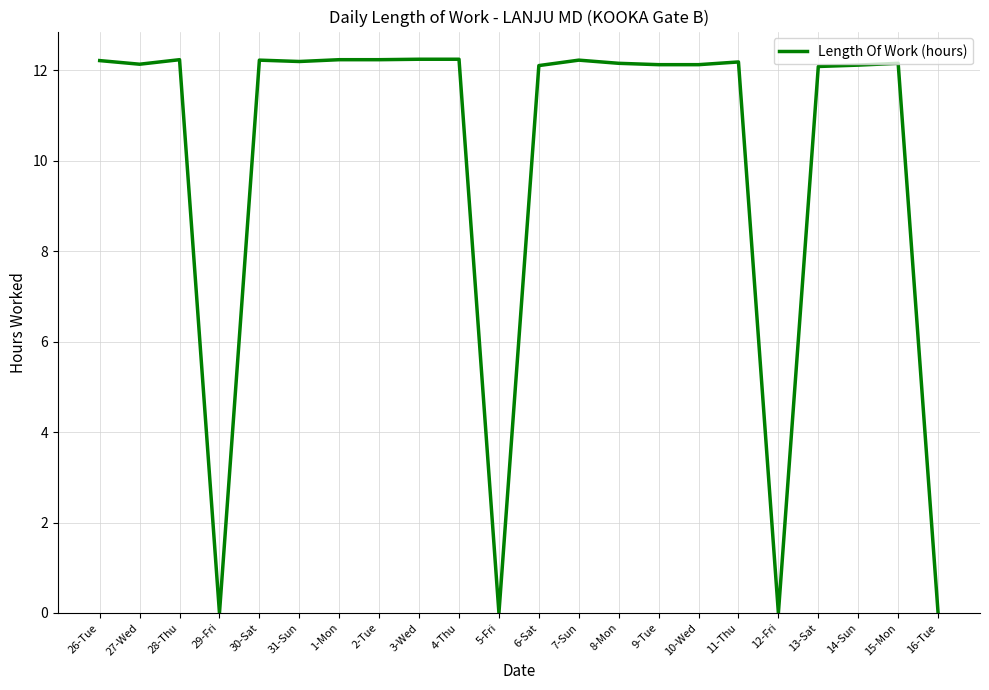

True or false: the data has more than 2 interior local peaks.

True